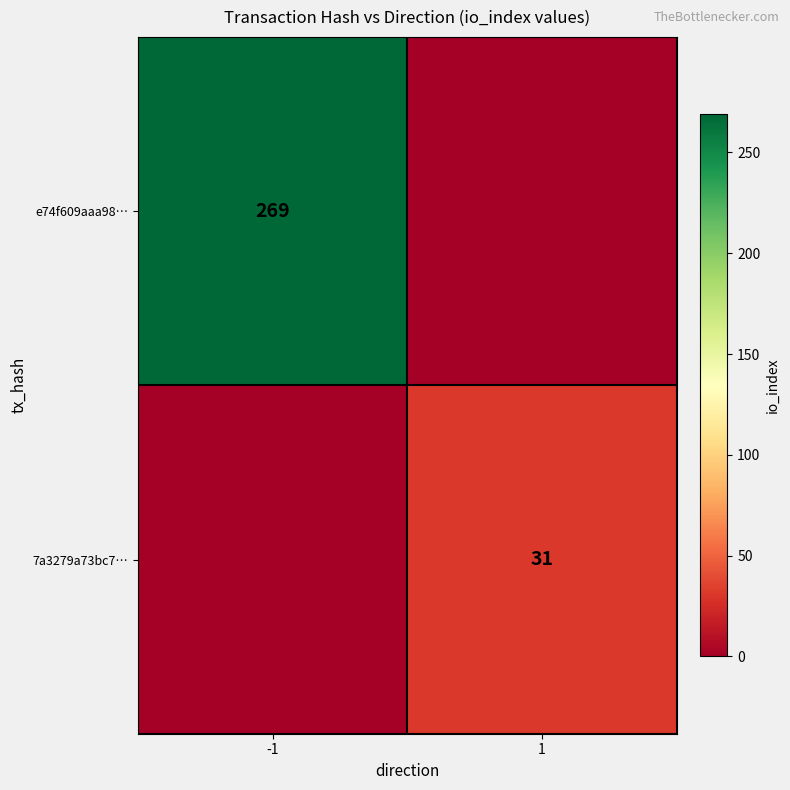

The value of e74f609aaa98… at -1 is 269. True or false?

True